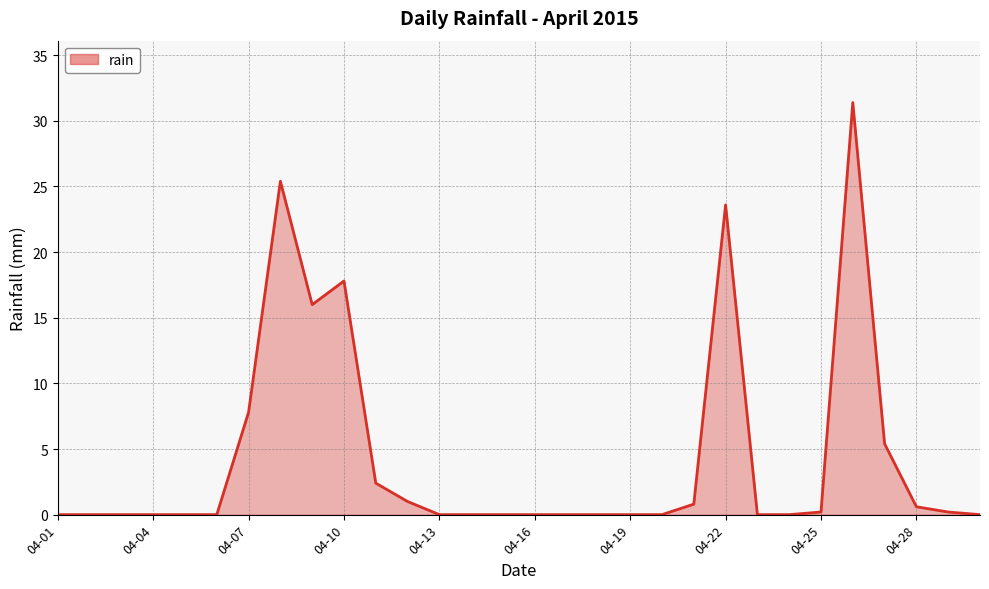

What is the sum of all values?

132.6